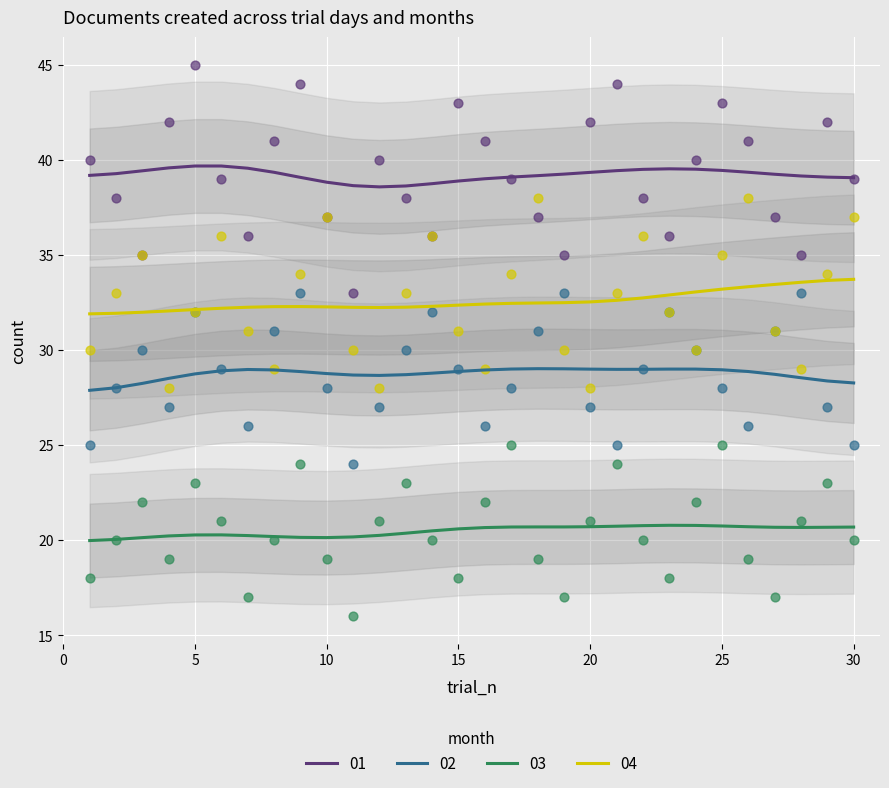

Which series has the largest total across all categories?

2019-01